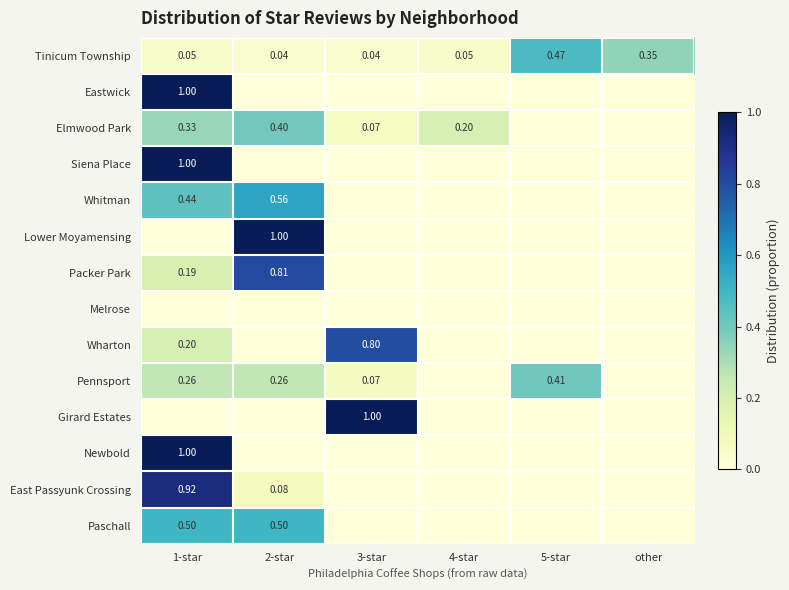

How many Pennsport values are between 0 and 1?

6